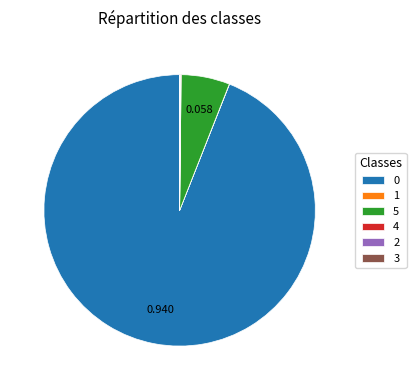

Is there any slice that represents more than half of the pie?

Yes